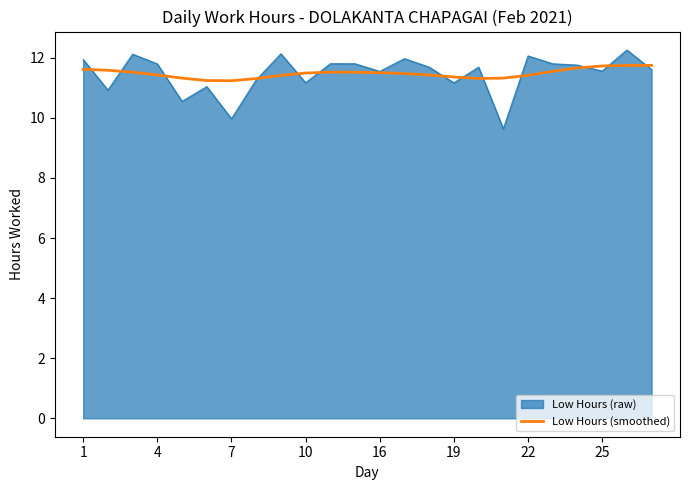

What is the maximum value for Low Hours (smoothed)?

11.7